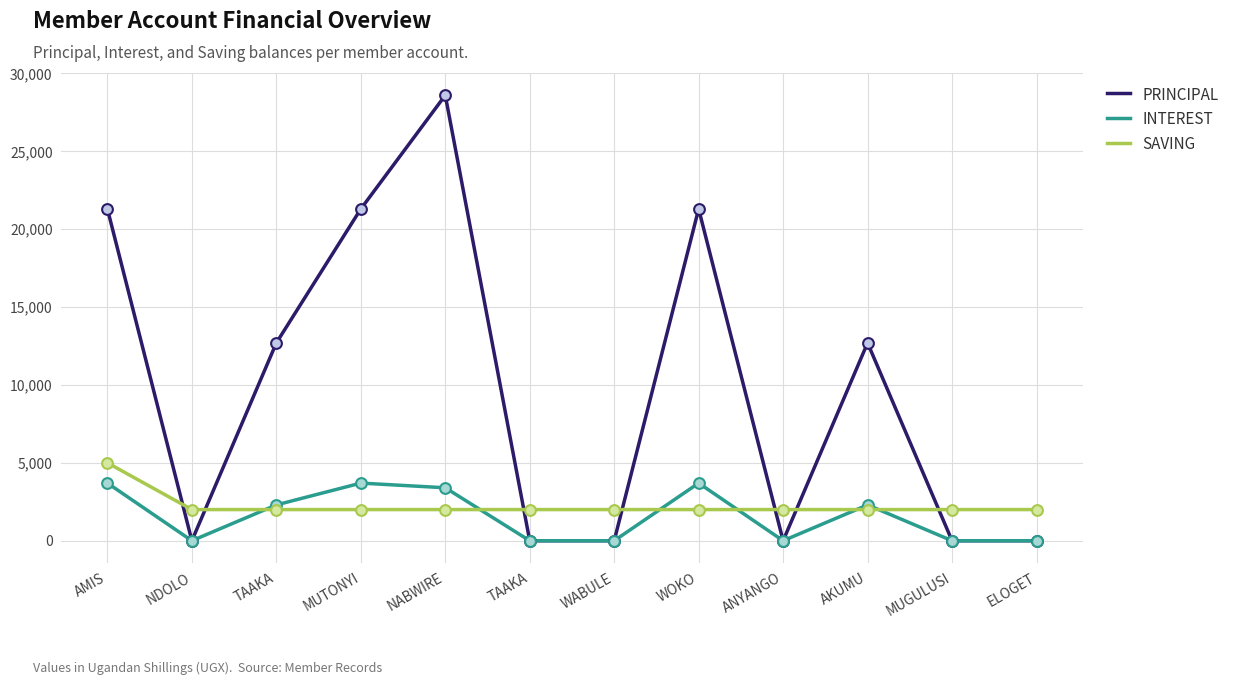

What are all the series names shown in the legend?

PRINCIPAL, INTEREST, SAVING